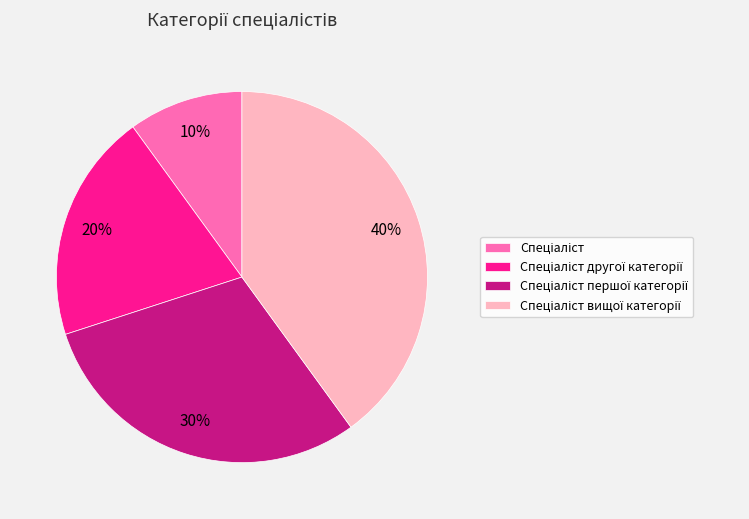

Is there a majority slice in this chart?

No